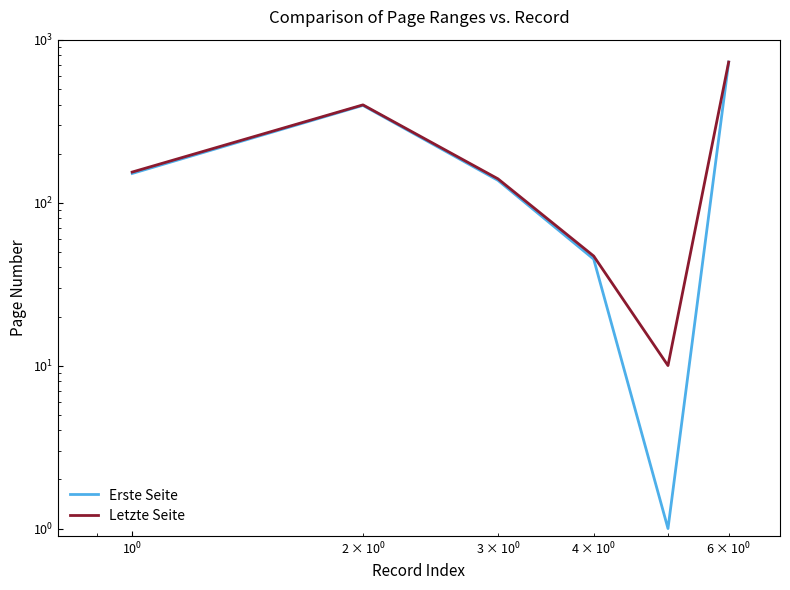

How many categories are shown in the chart?

6